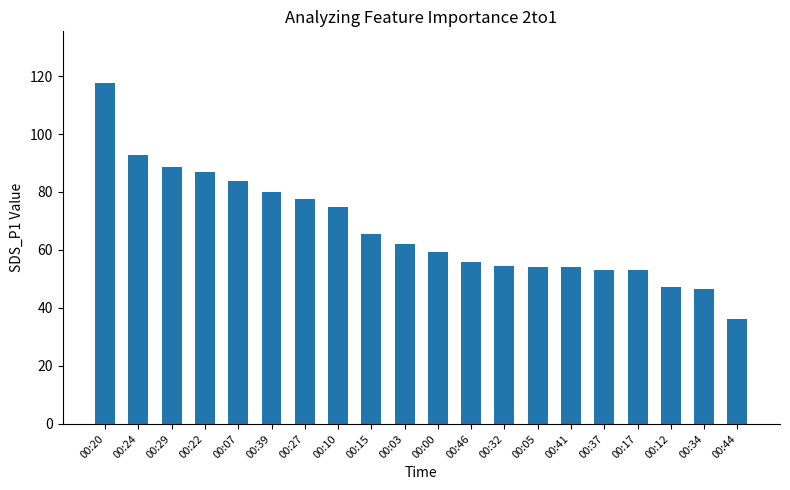

How many data points are above 62?

10